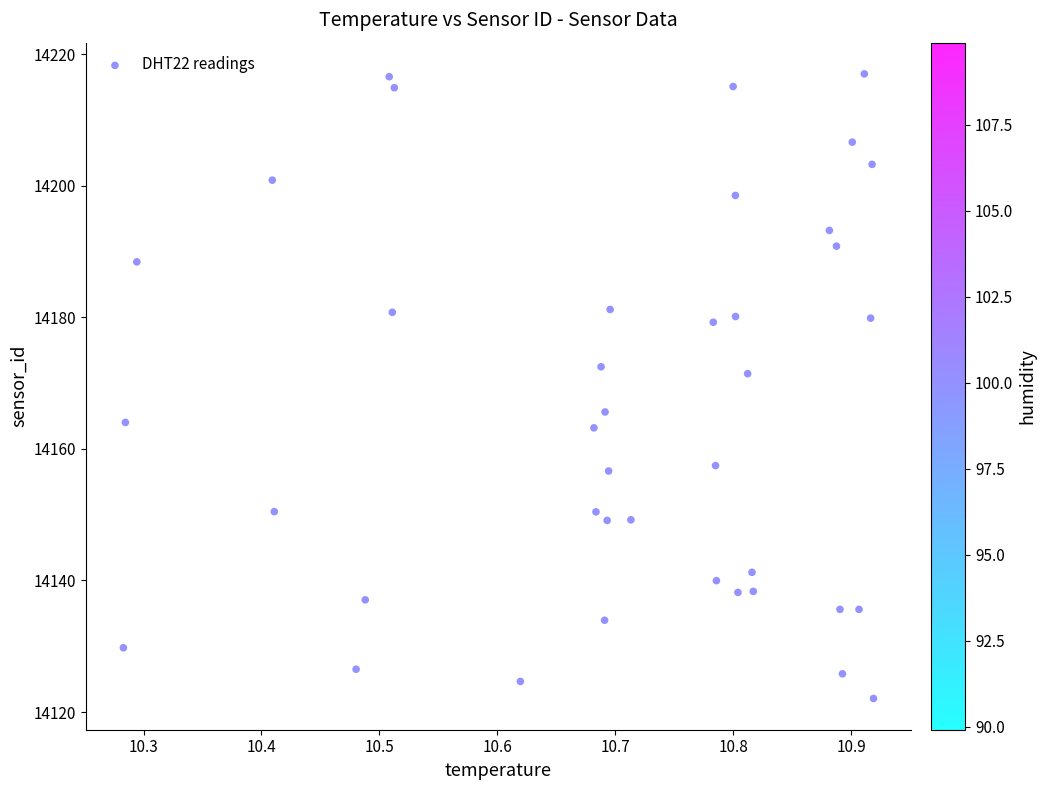

What is the range of Y values (max minus min)?

94.9